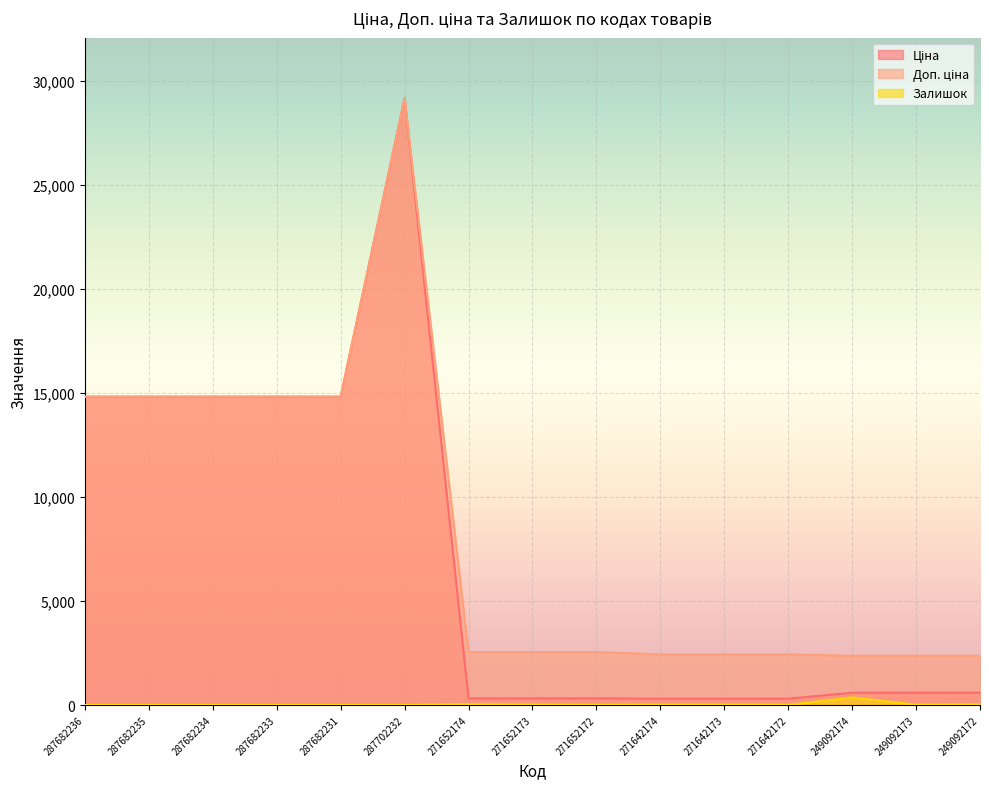

What is the sum of the Ціна values at 287682233 and 271652174?

15135.9